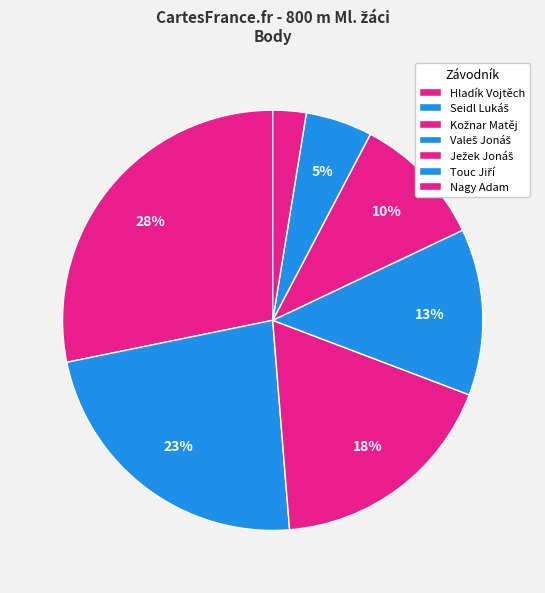

Rank the categories by value from lowest to highest.

Nagy Adam, Touc Jiří, Ježek Jonáš, Valeš Jonáš, Kožnar Matěj, Seidl Lukáš, Hladík Vojtěch